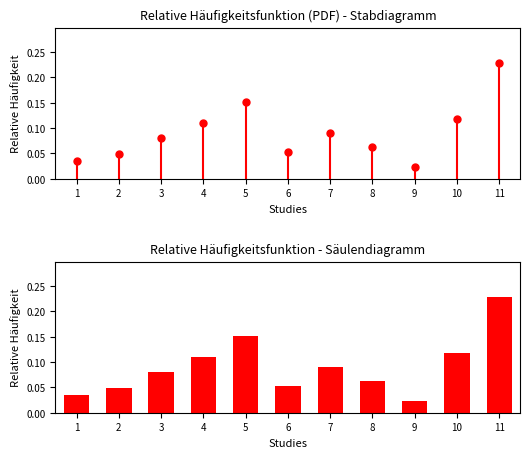

Is it true that the value at 6 is 0.0?

False